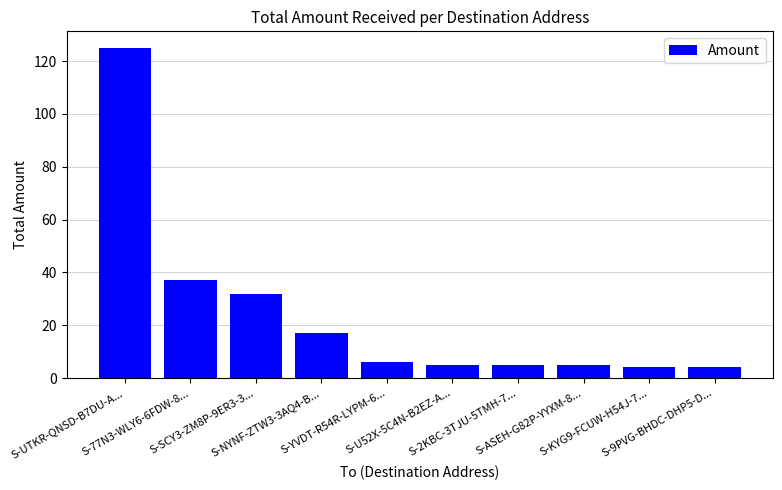

Which has a higher value, S-UTKR-QNSD-B7DU-A... or S-NYNF-ZTW3-3AQ4-B...?

S-UTKR-QNSD-B7DU-A...